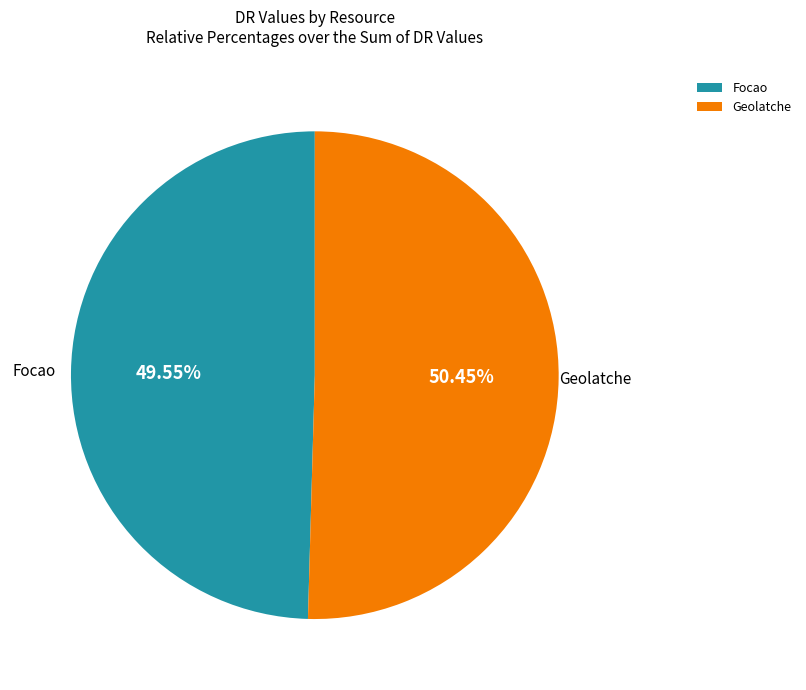

How many segments does this pie chart have?

2